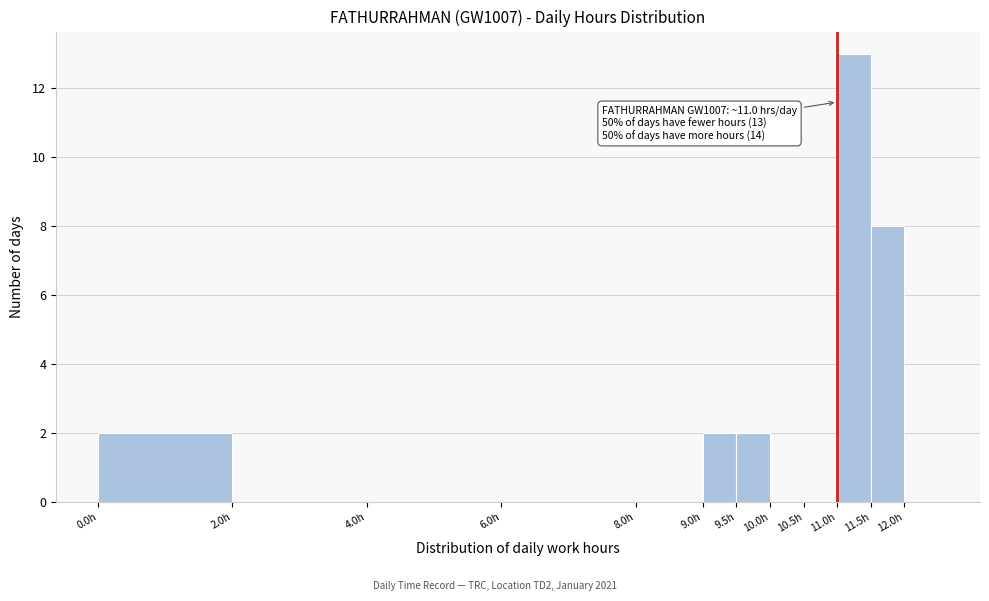

Which range on the x-axis has the tallest bar?

11.0 to 11.5